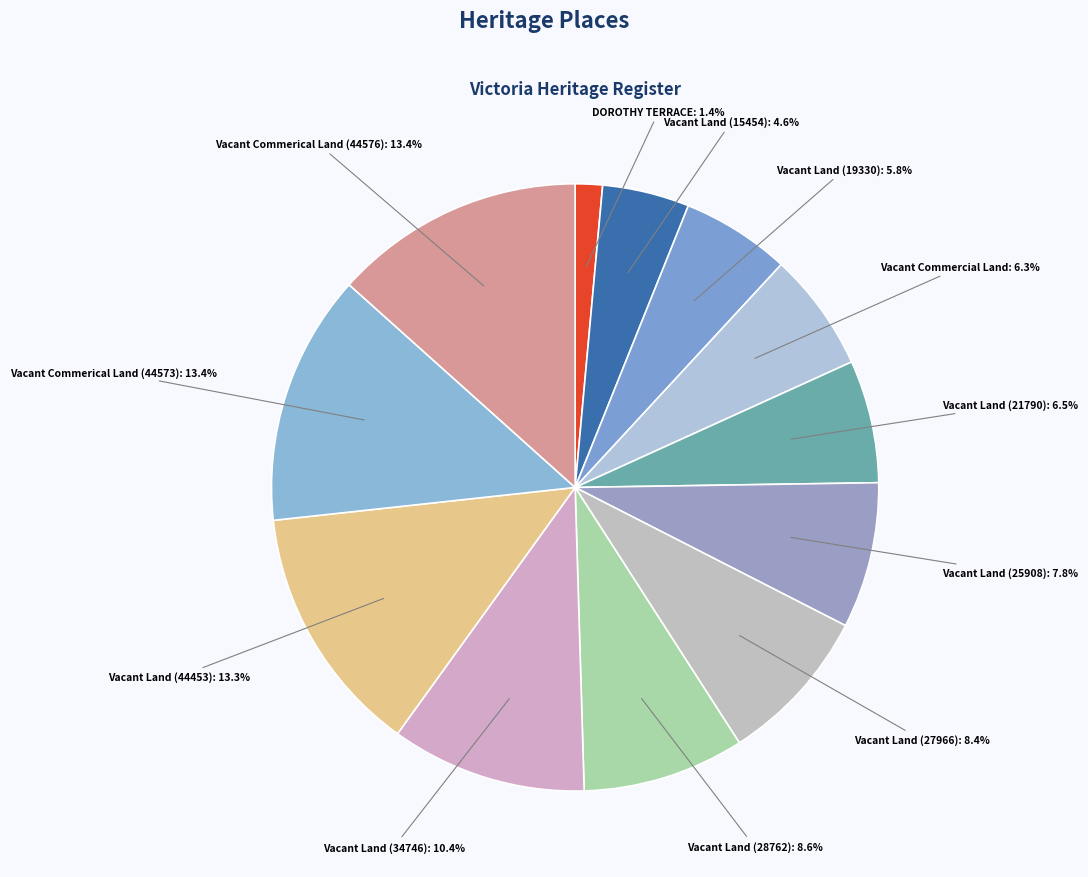

Is there a majority slice in this chart?

No